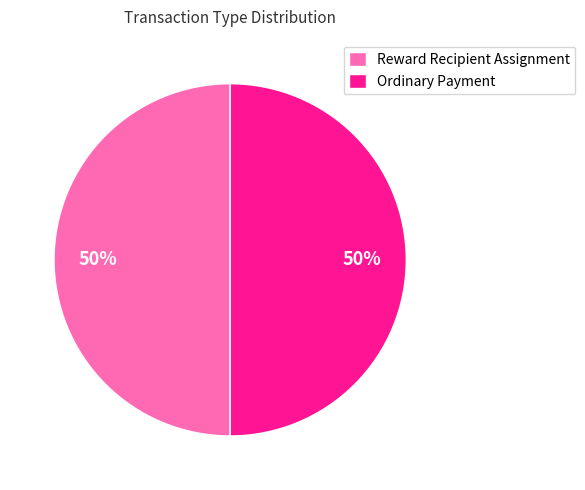

To the nearest percent, what is the combined percentage of Ordinary Payment and Reward Recipient Assignment?

100%